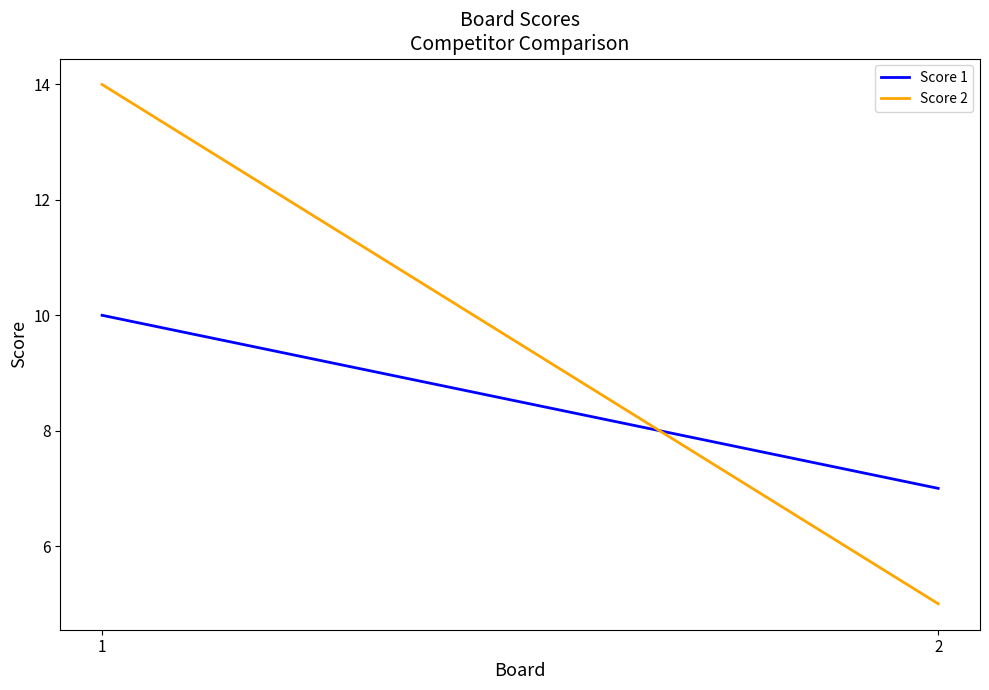

Read the Score 2 value at 1.

14